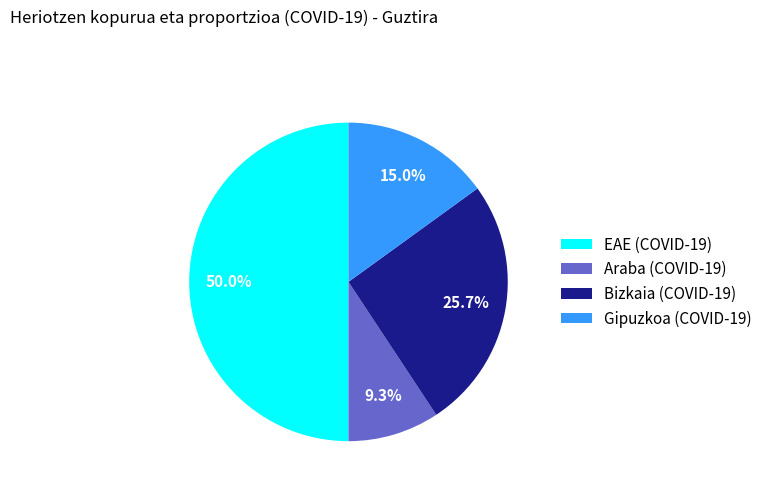

Between Bizkaia (COVID-19) and Araba (COVID-19), which is larger?

Bizkaia (COVID-19)